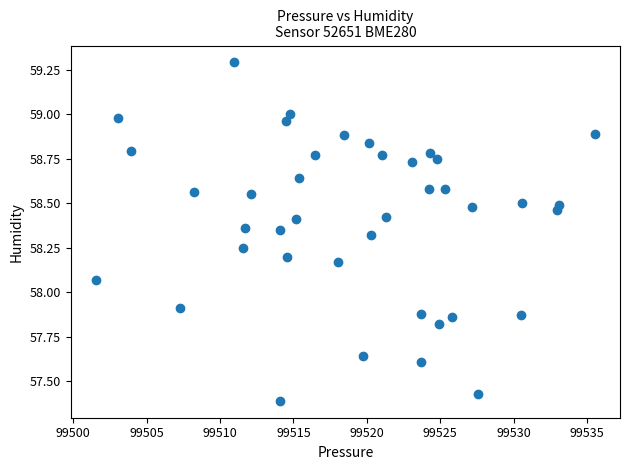

What is the range of X values (max minus min)?

34.0